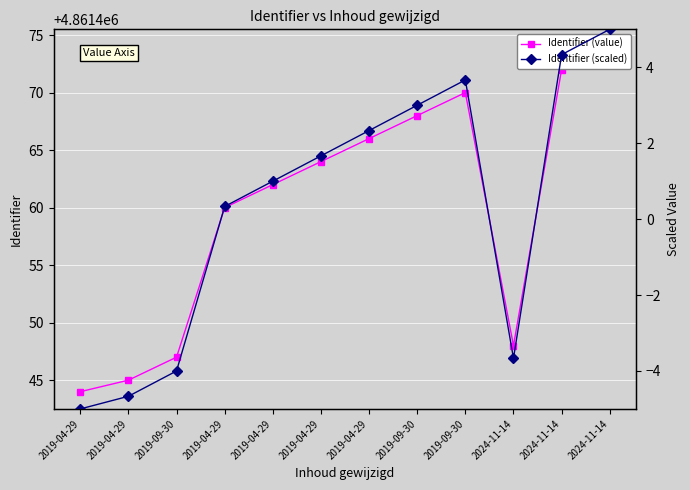

True or false: Identifier (scaled) has a value of -4.7 at 2019-04-29.

True